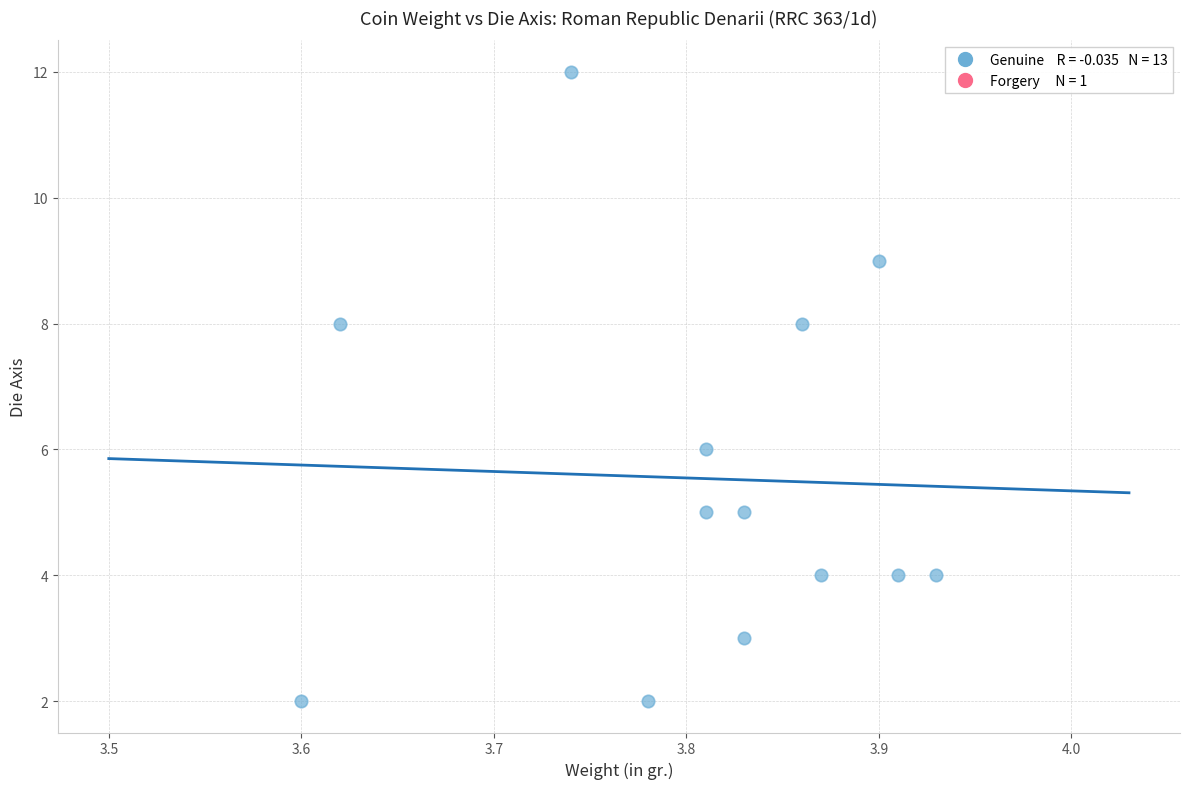

What is the range of Y values (max minus min)?

10